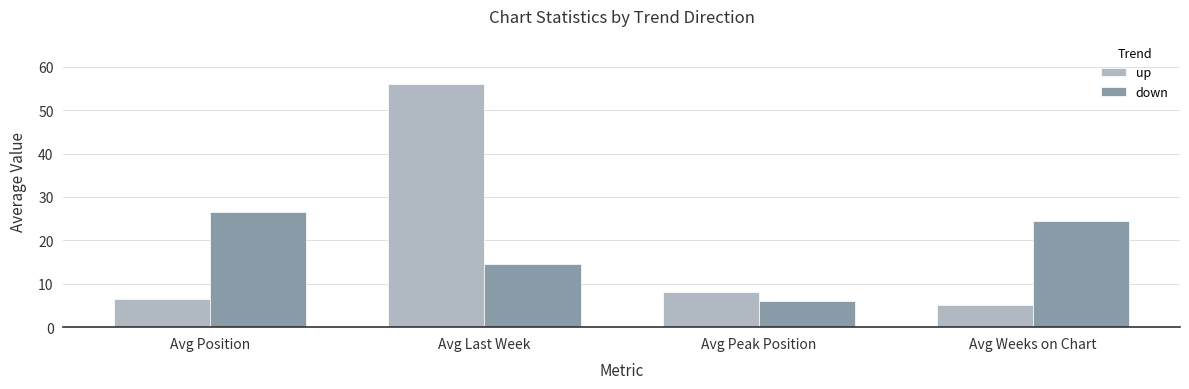

Reading right to left, list all the values displayed in this chart.

up: Avg Weeks on Chart=5.1	Avg Peak Position=8.1	Avg Last Week=55.9	Avg Position=6.5
down: Avg Weeks on Chart=24.4	Avg Peak Position=6.1	Avg Last Week=14.5	Avg Position=26.4